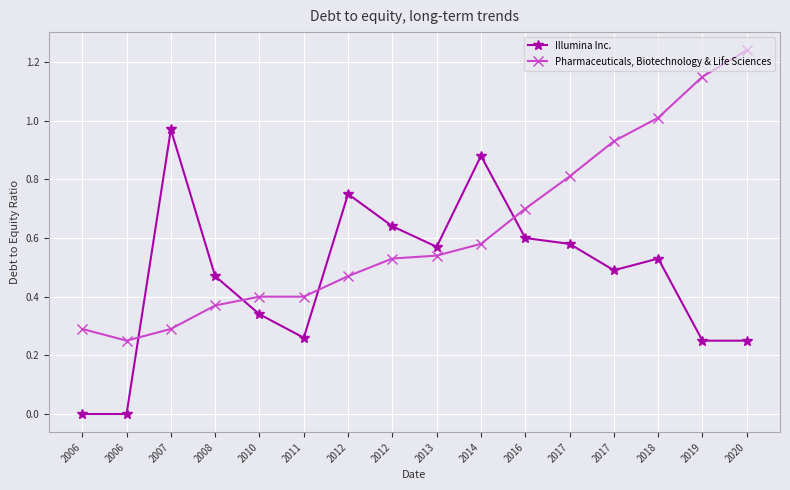

What is the total value across all series at 2006?

0.3